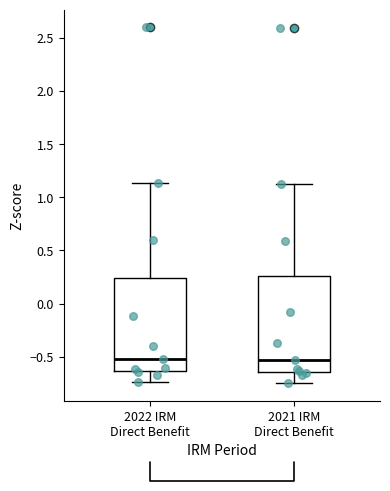

Reading left to right, transcribe this box plot: for each box, give where its median line is, the range the box spans, and where its two whiskers end, as read against the y-axis. The values are not printed on the chart, so give them approximately, as read against the axis.

2022 IRM Direct Benefit: median -0.50, box -0.65 to 0.25, whiskers -0.75 to 1.15
2021 IRM Direct Benefit: median -0.55, box -0.65 to 0.25, whiskers -0.75 to 1.10